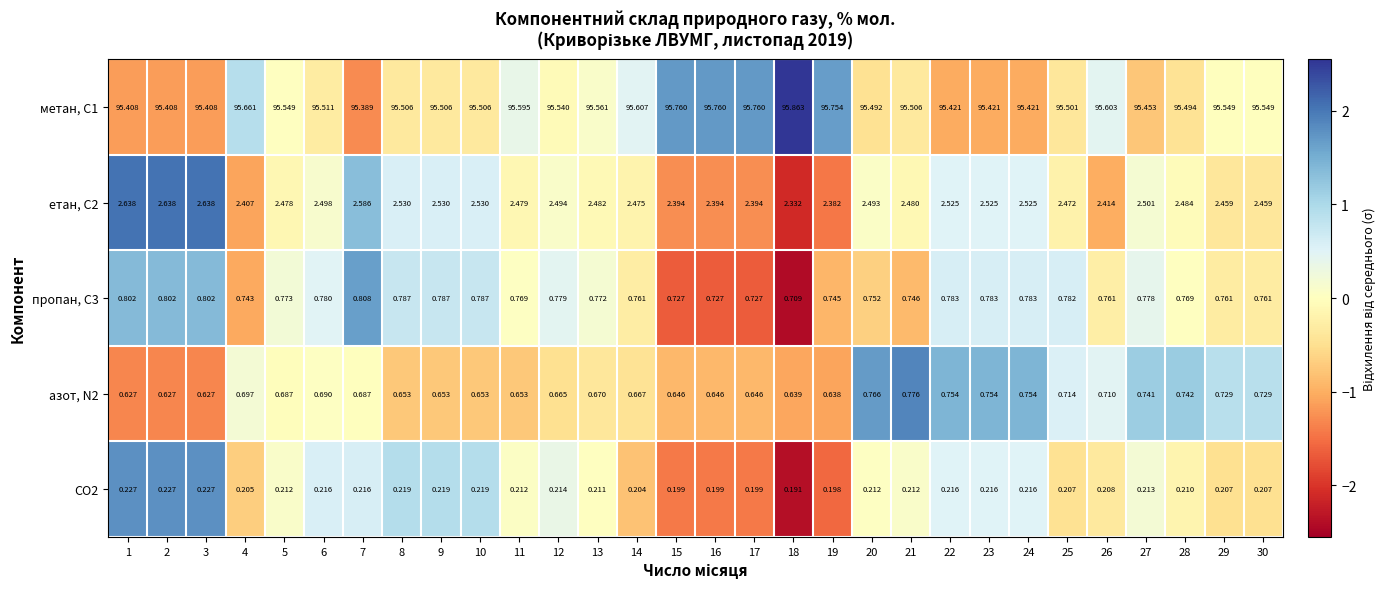

Is the value of етан, С2 at 30 greater than the value of азот, N2 at 30?

Yes